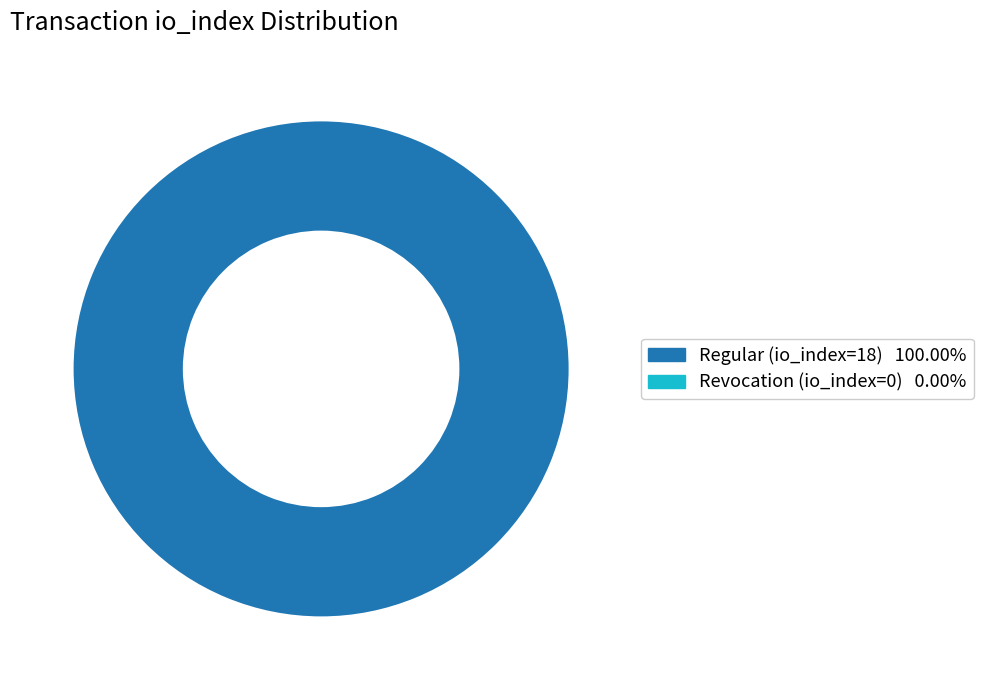

Does any single category account for the majority?

Yes